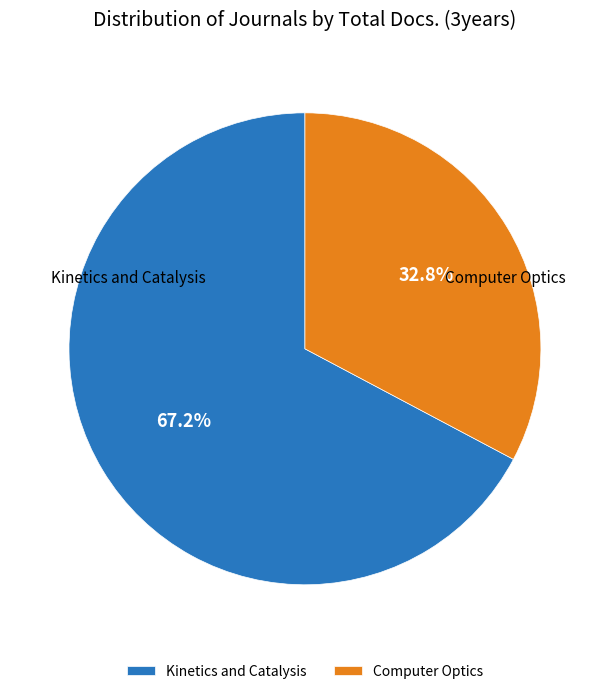

Which category accounts for the majority?

Kinetics and Catalysis